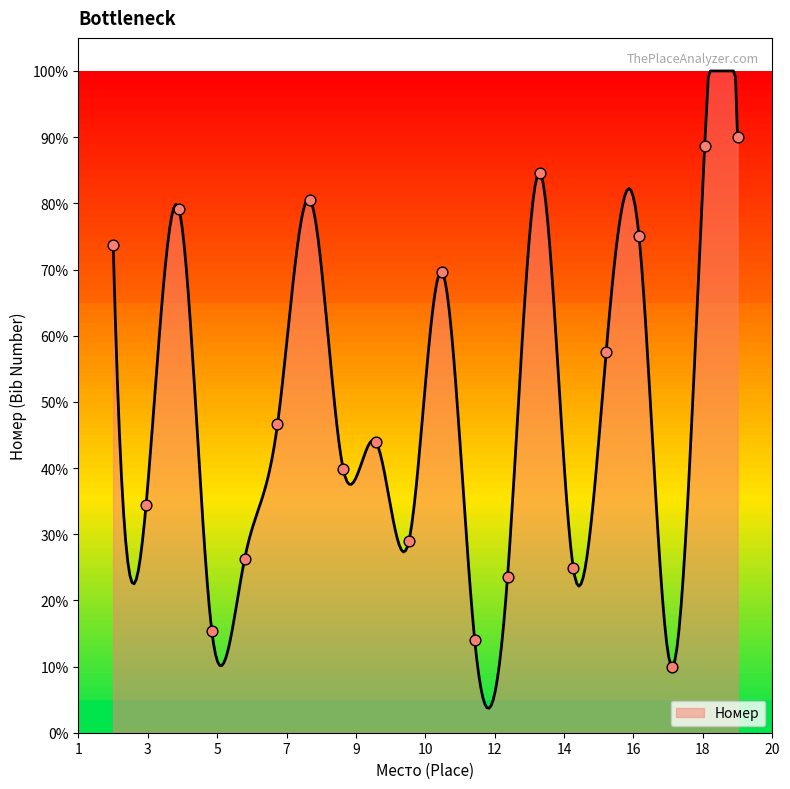

Approximately how many times larger is the value at 11 compared to 6?

1.5